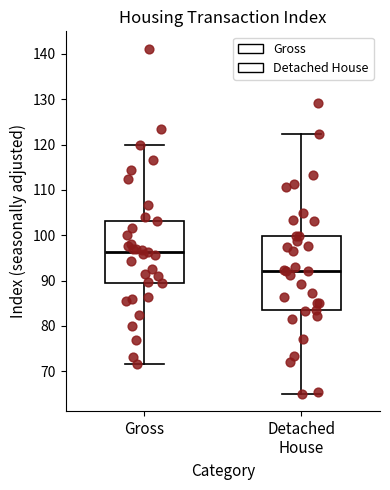

Reading left to right, read every box against the y-axis: the position of its median line, the range the box covers, and the ends of its whiskers. The values are not printed on the chart, so give them approximately, as read against the axis.

Gross: median 96, box 90 to 103, whiskers 72 to 120
Detached House: median 92, box 84 to 100, whiskers 65 to 122